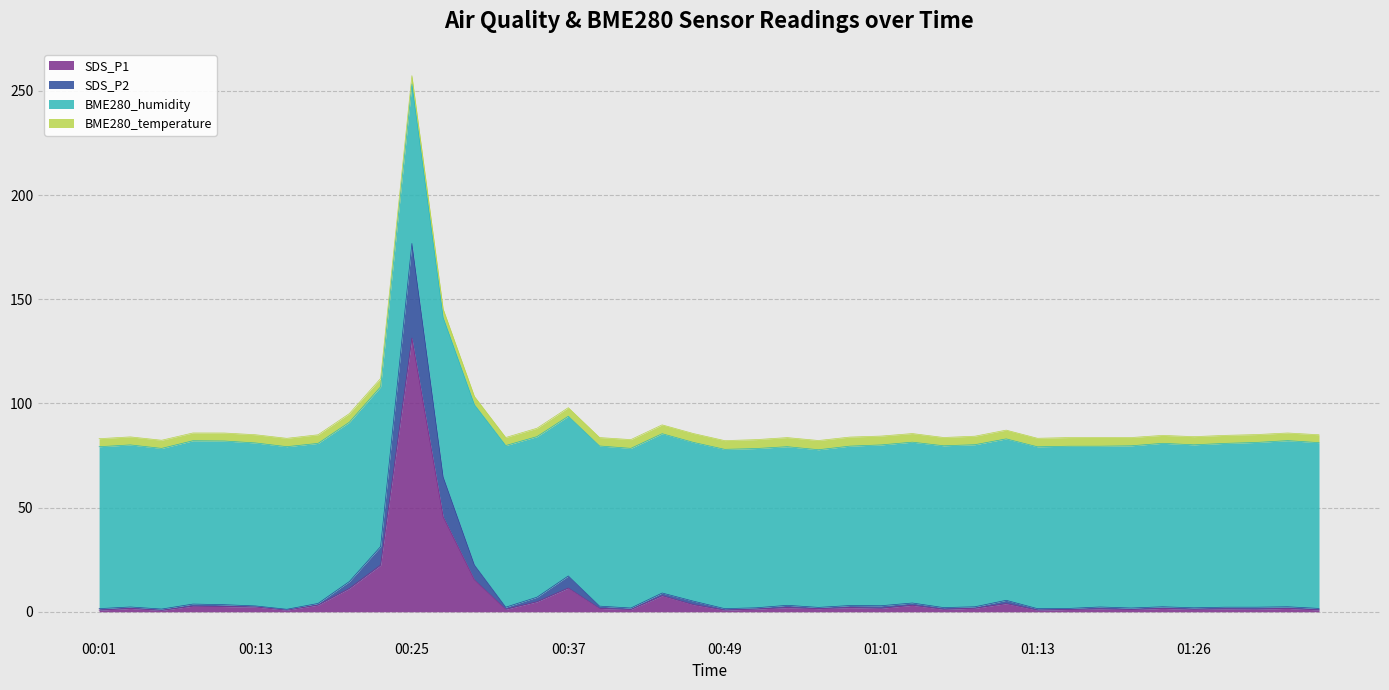

What is the value of the SDS_P2 point at the 1st from the left?

1.5